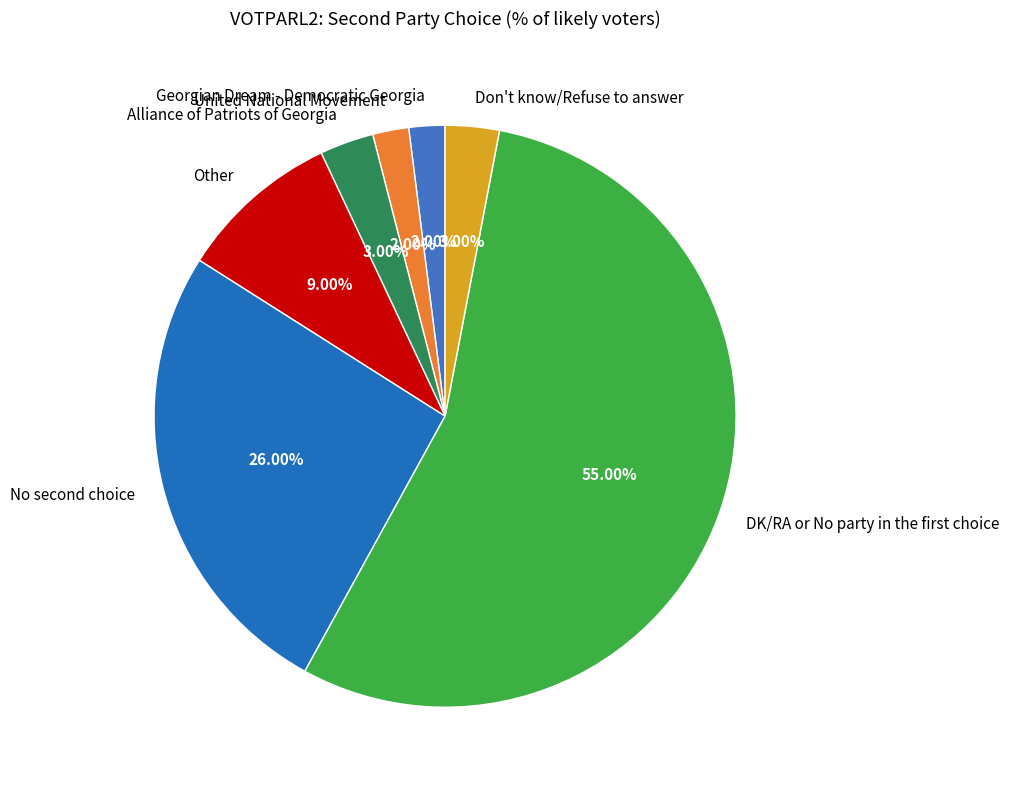

Does any single category account for the majority?

Yes